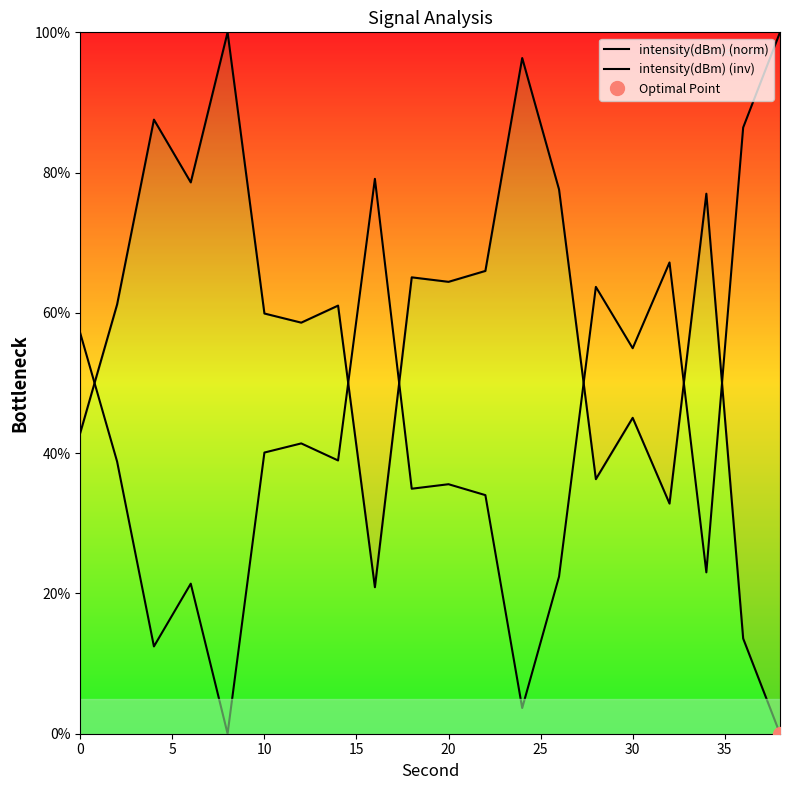

In intensity(dBm) (norm), how many points are higher than both neighbors (excluding endpoints)?

7